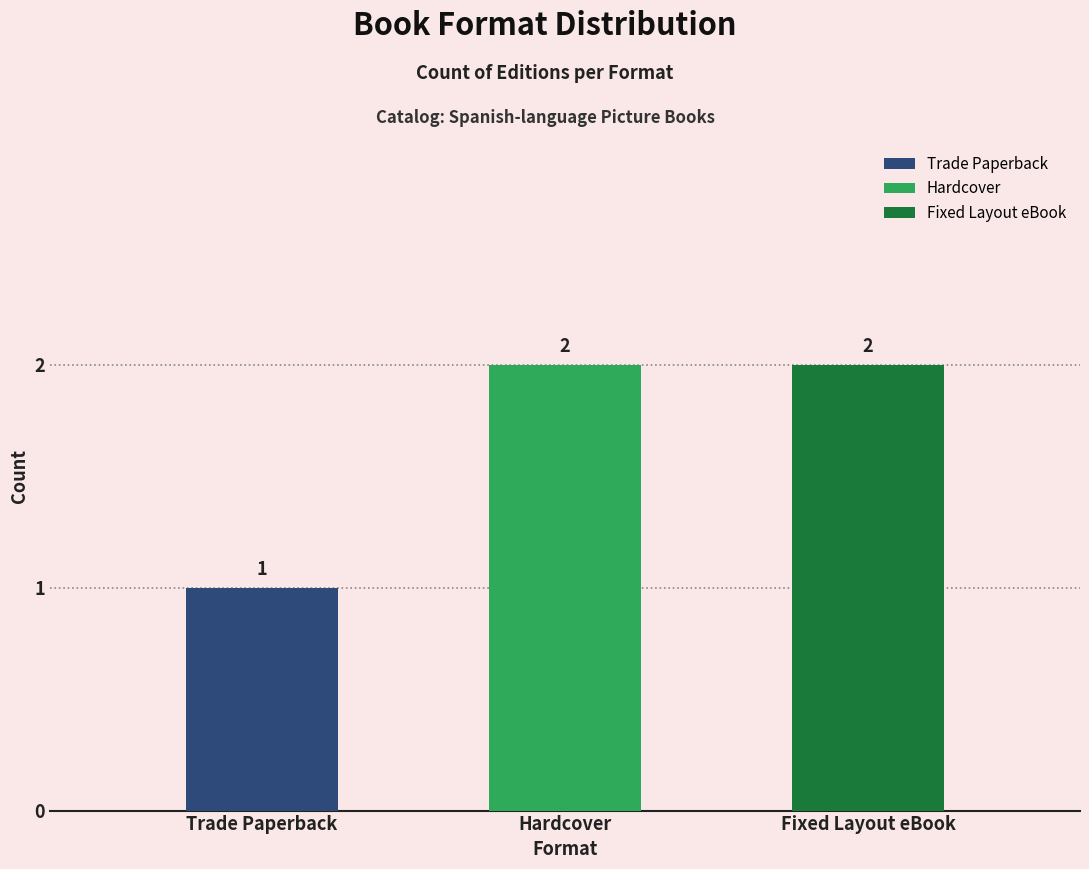

Reading right to left, transcribe all the data shown in this chart.

2	2	1